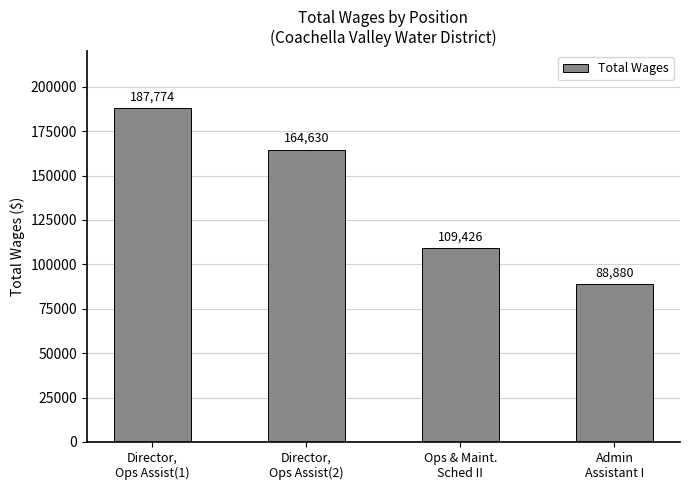

Rank the categories by value from lowest to highest.

Admin
Assistant I, Ops & Maint.
Sched II, Director,
Ops Assist(2), Director,
Ops Assist(1)